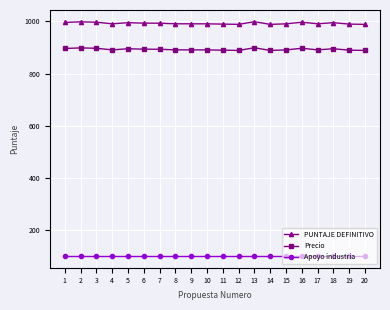

True or false: PUNTAJE DEFINITIVO has more than 0 interior local peaks.

True